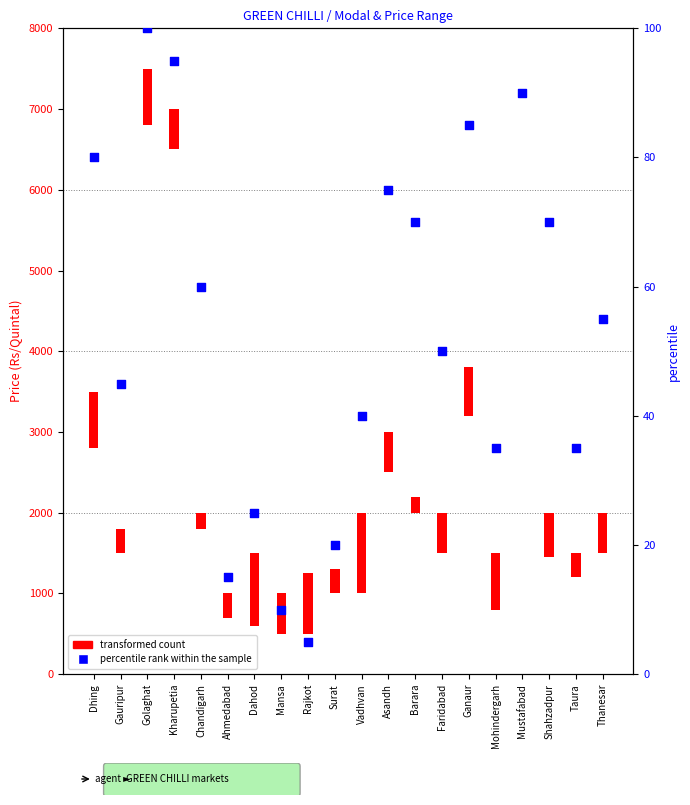

What is the change in value from Ahmedabad to Rajkot?

-10